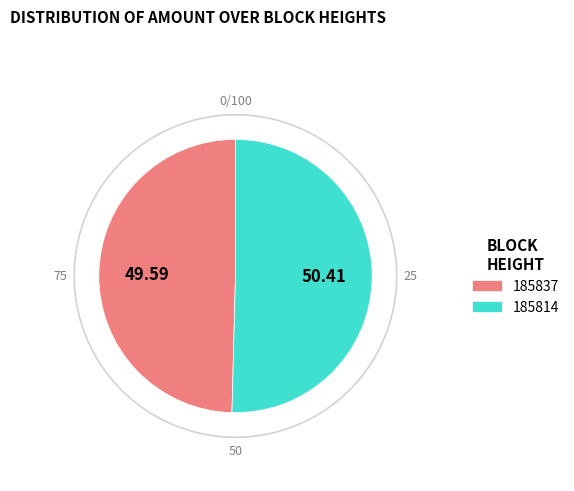

Rank the categories by value from highest to lowest.

185814, 185837